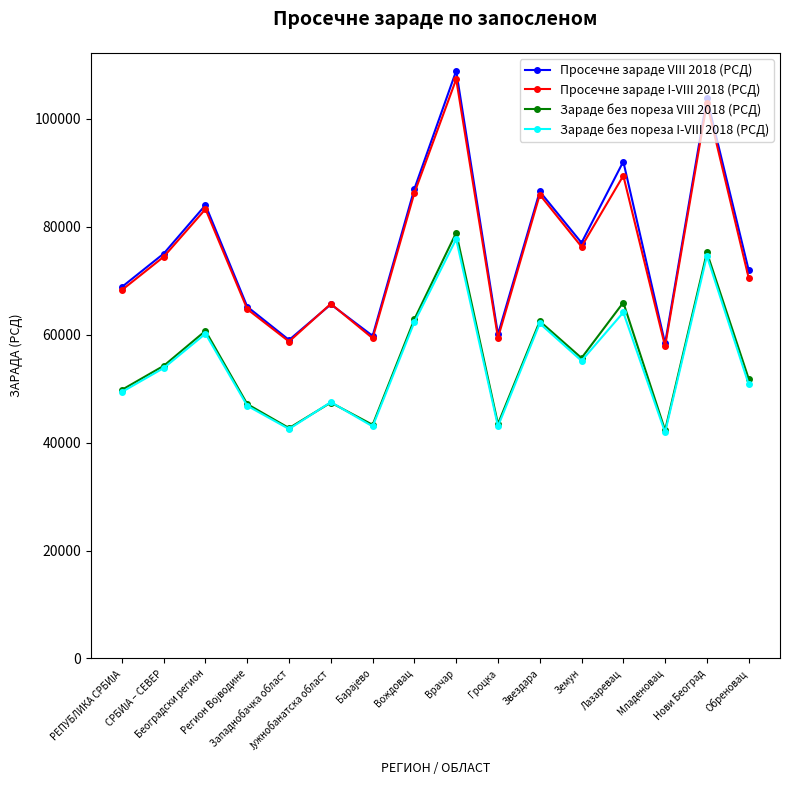

Which series has the widest spread of values?

Просечне зараде VIII 2018 (РСД)